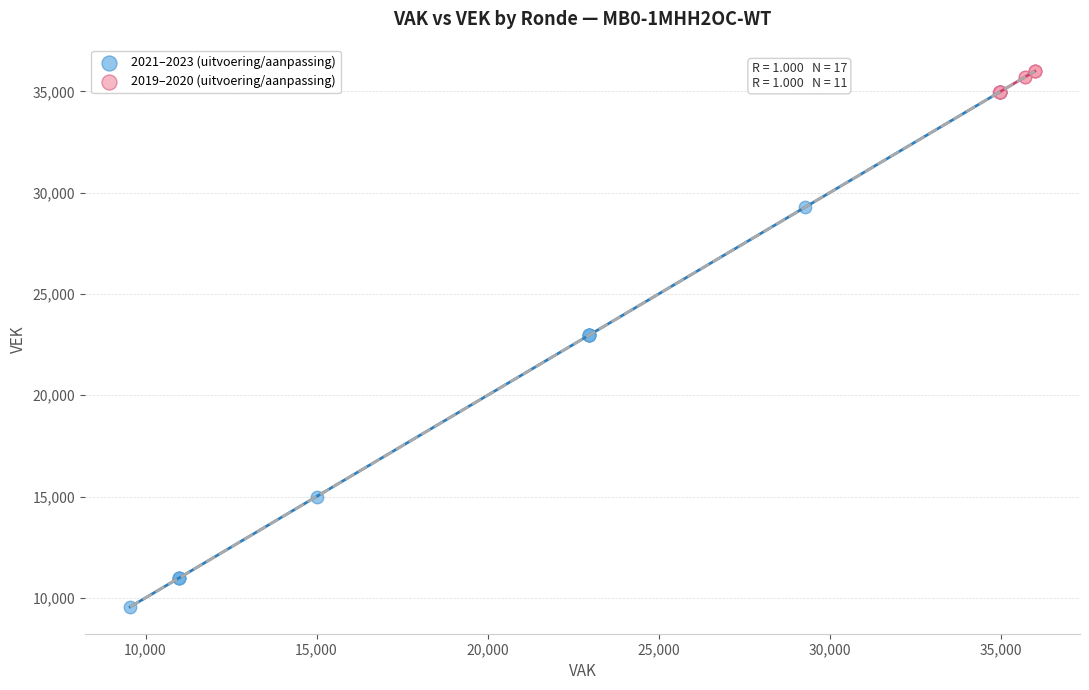

Which series reaches the minimum Y coordinate?

2021–2023 (uitvoering/aanpassing)